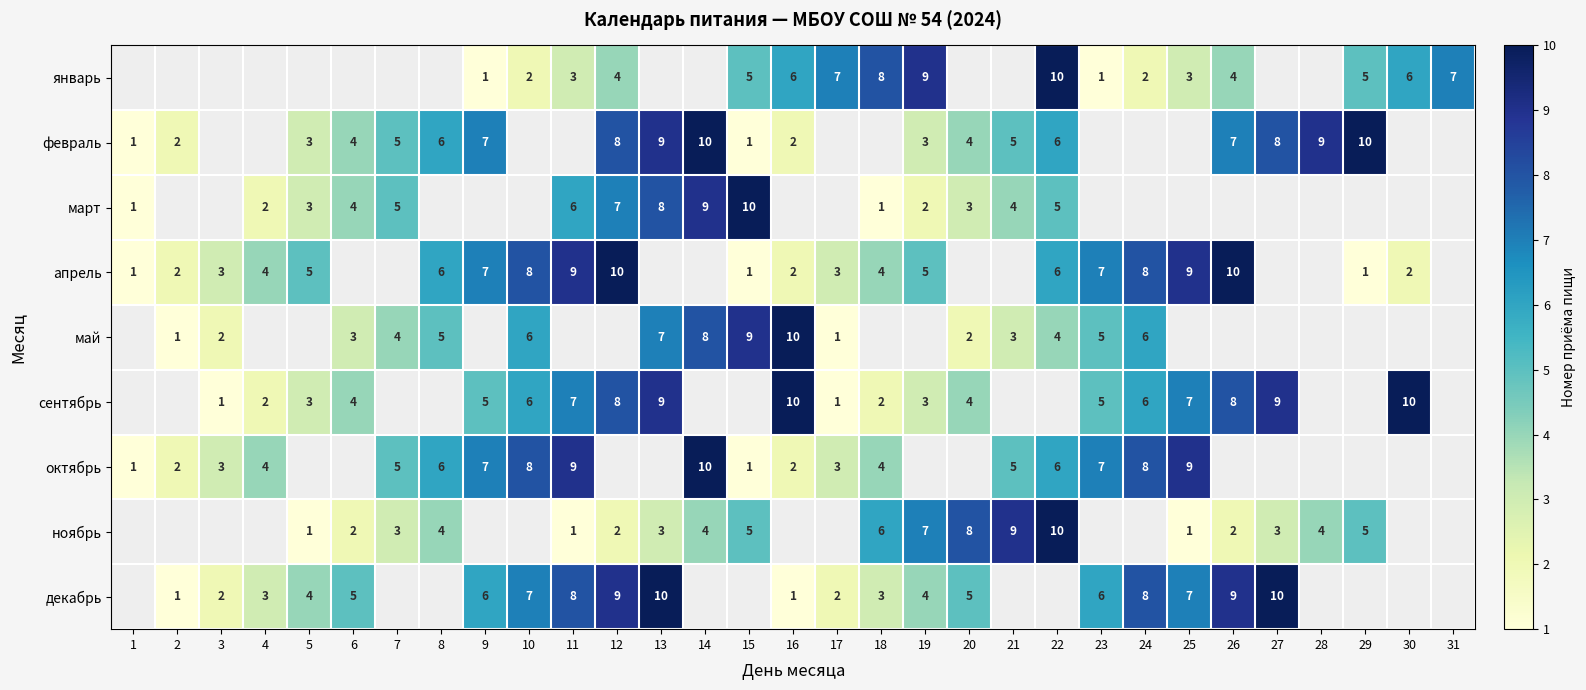

The value of ноябрь at 5 is 1. True or false?

True